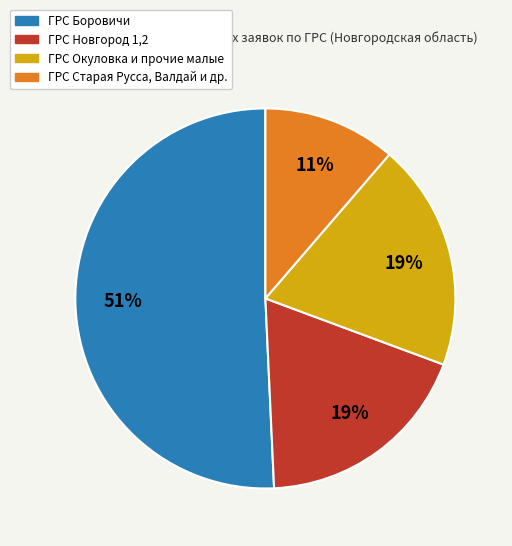

Is it true that ГРС Окуловка и прочие малые is 19% of the pie?

True